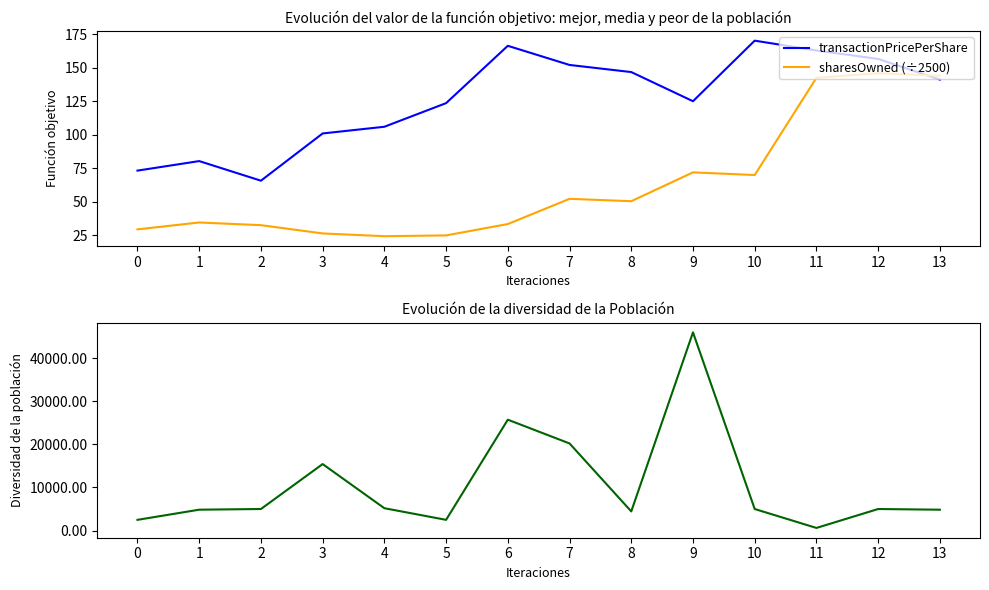

At which category is the sum across all series the highest?

9